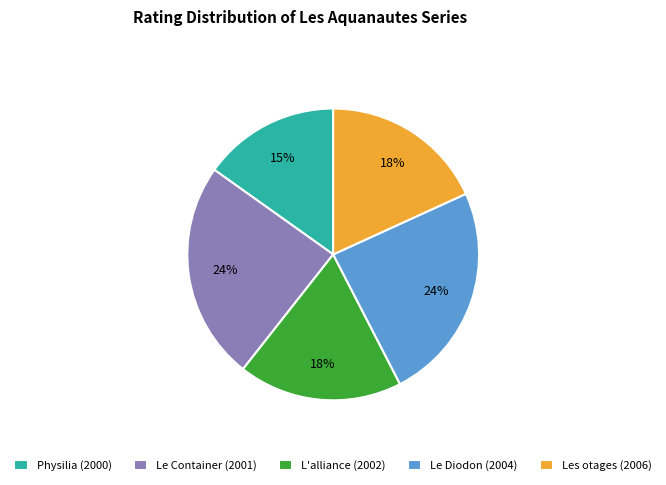

Approximately how many times larger is the value at Physilia (2000) compared to Le Diodon (2004)?

0.6